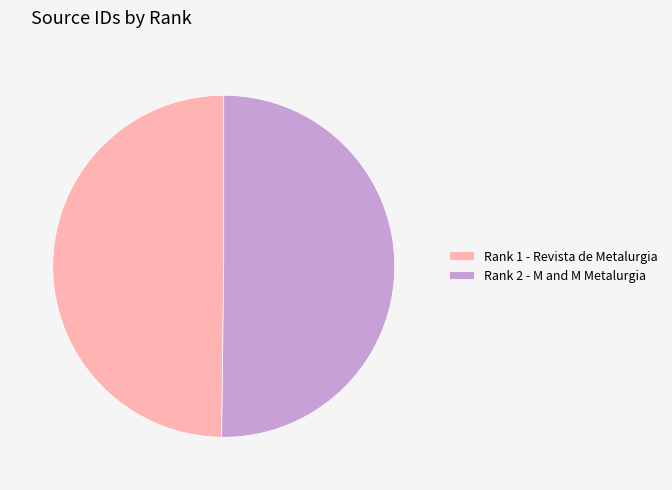

Do Rank 1 - Revista de Metalurgia and Rank 2 - M and M Metalurgia together represent more than half of the pie?

Yes